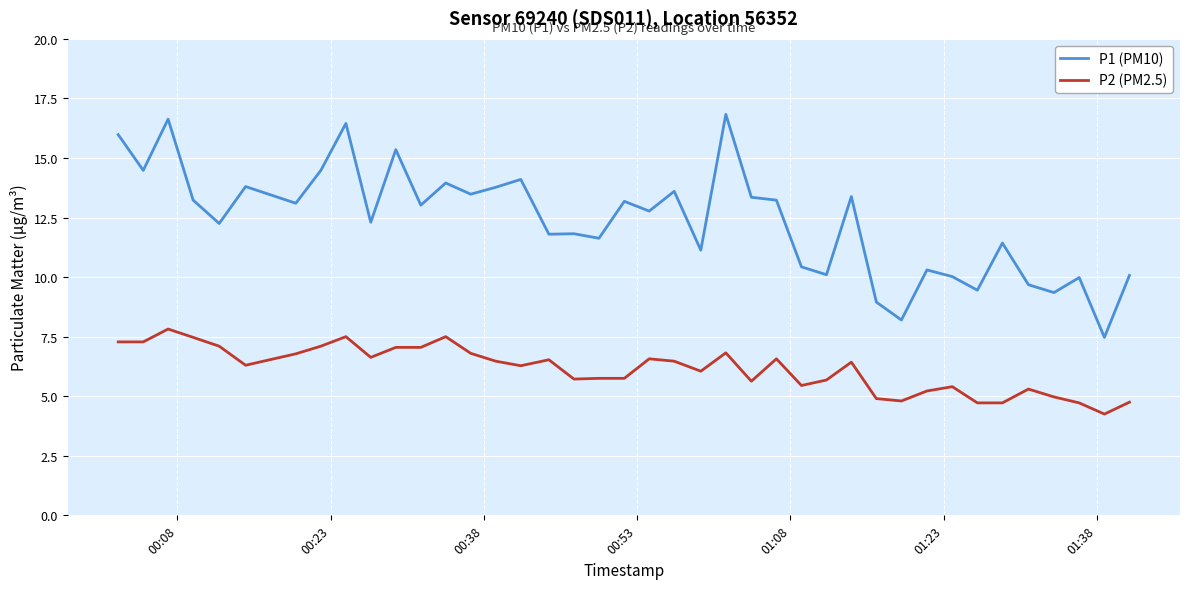

True or false: P2 (PM2.5) and P1 (PM10) cross at least once.

False